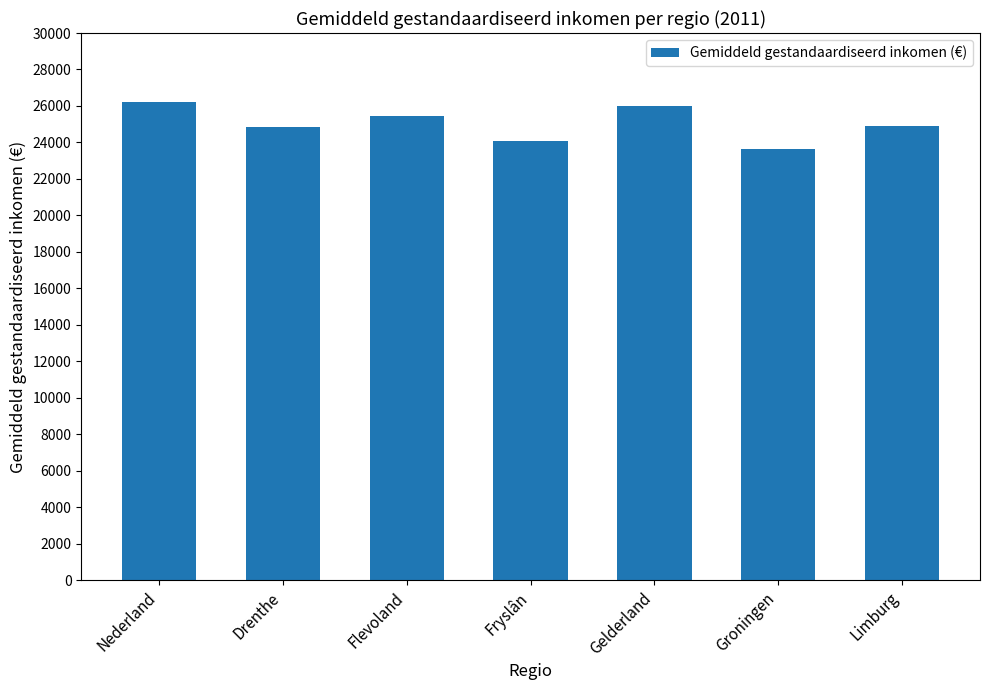

What is the difference between the second highest and minimum values?

2351